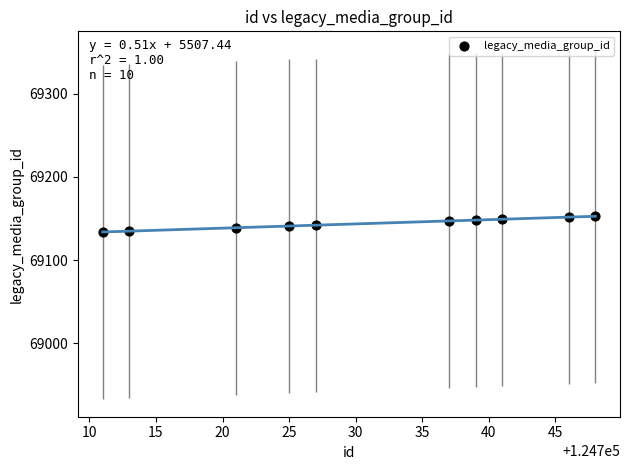

What is the average Y value?

69144